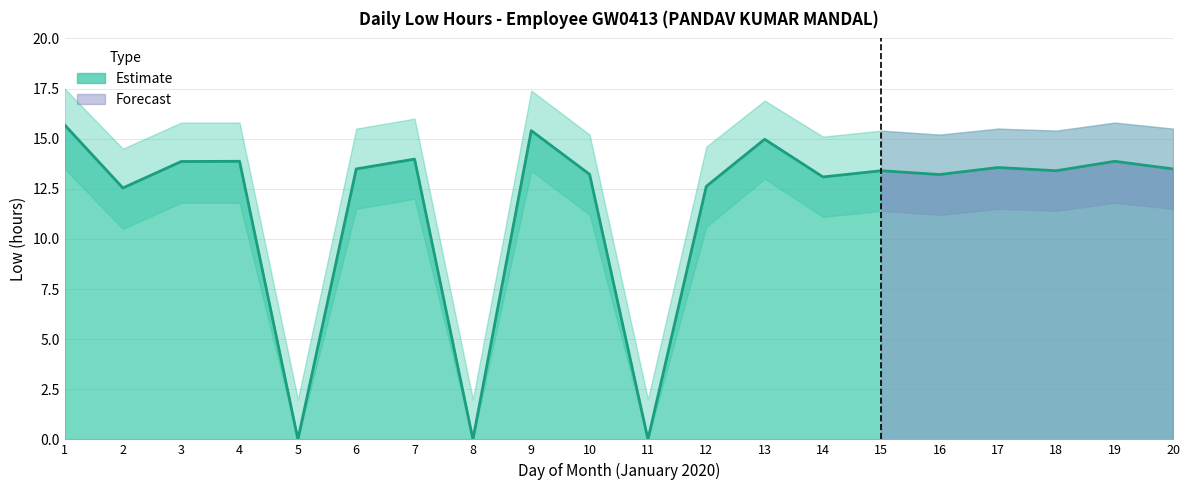

True or false: Upper bound and Lower bound intersect in this chart.

False